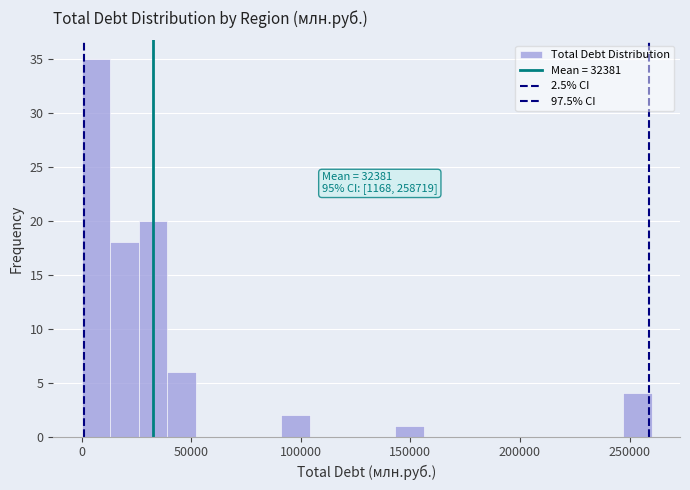

Around what value on the x-axis is the tallest bar? Give the approximate position of its centre, as read against the axis.

5000